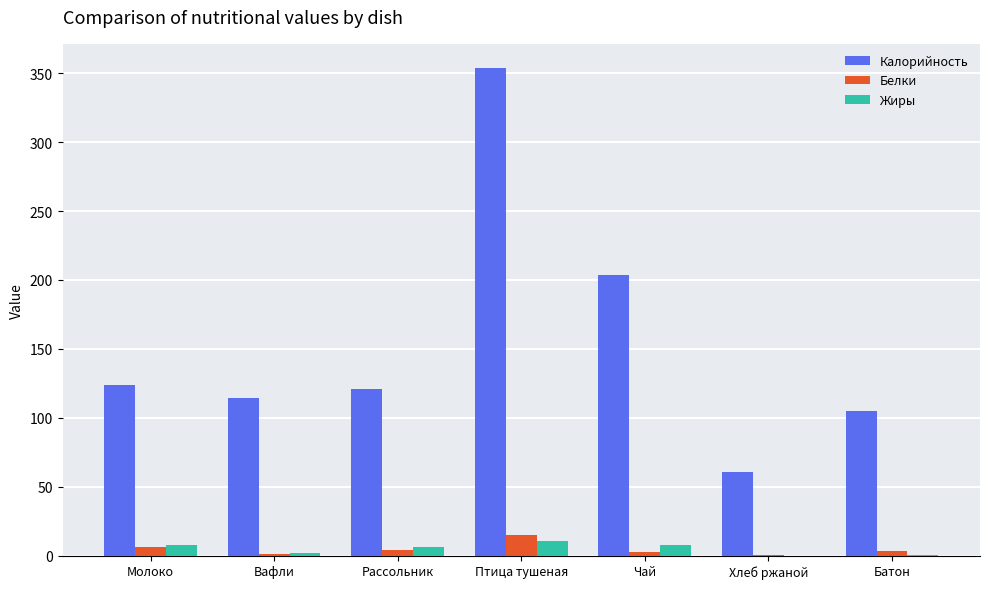

What is the greatest value displayed?

353.6